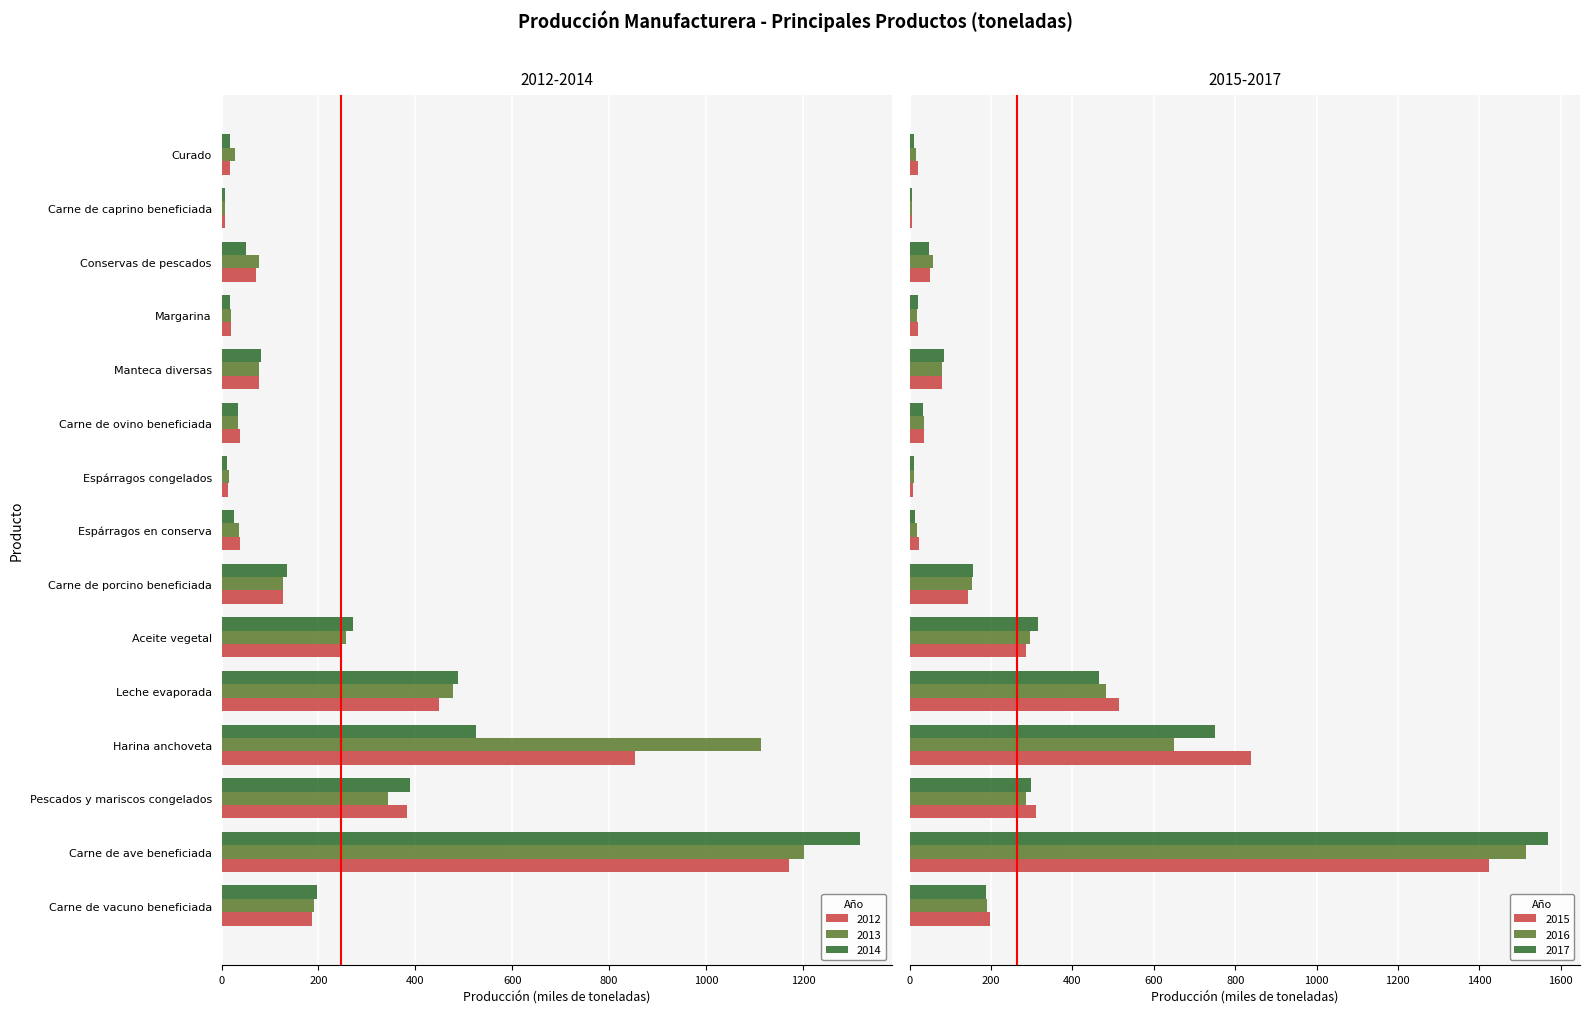

What is the average value of the 2016 series?

254.0